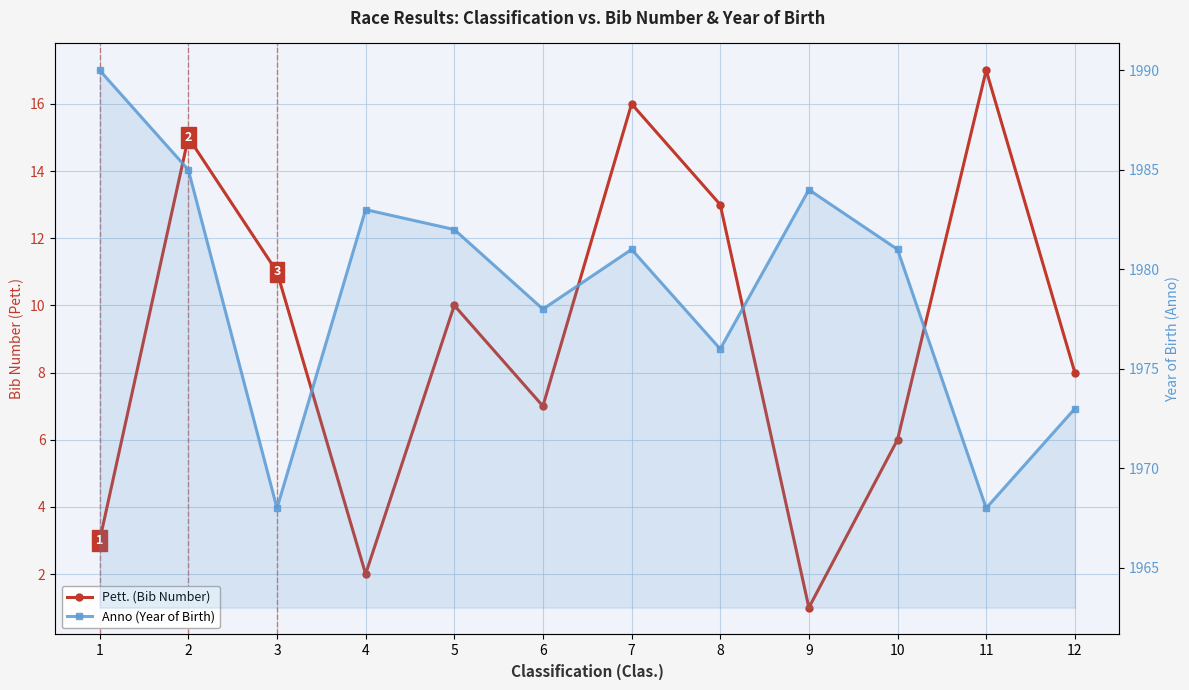

What is the sum of the Anno (Year of Birth) values at 8 and 2?

3961